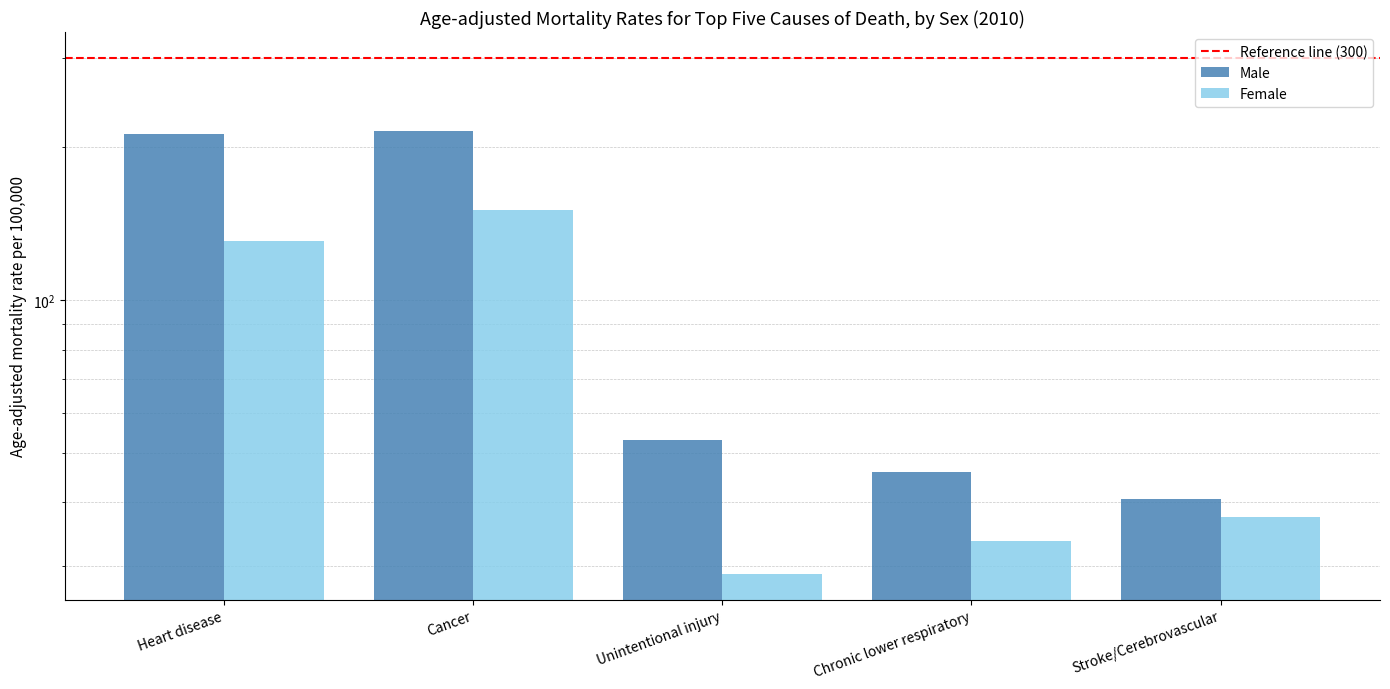

The value of Male at Cancer is 60.3. True or false?

False